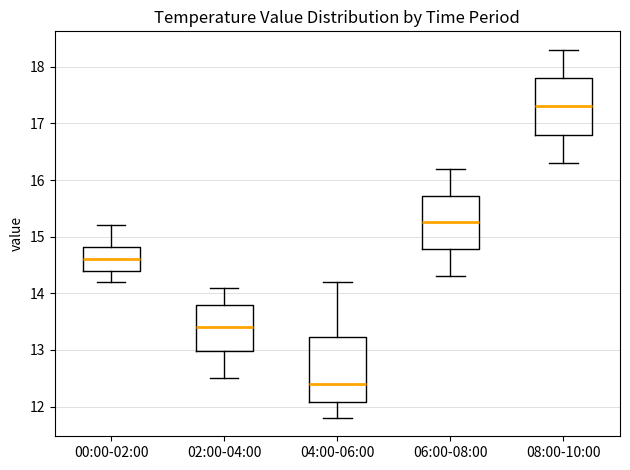

Comparing the boxes themselves (not the whiskers), which one is the tallest?

04:00-06:00